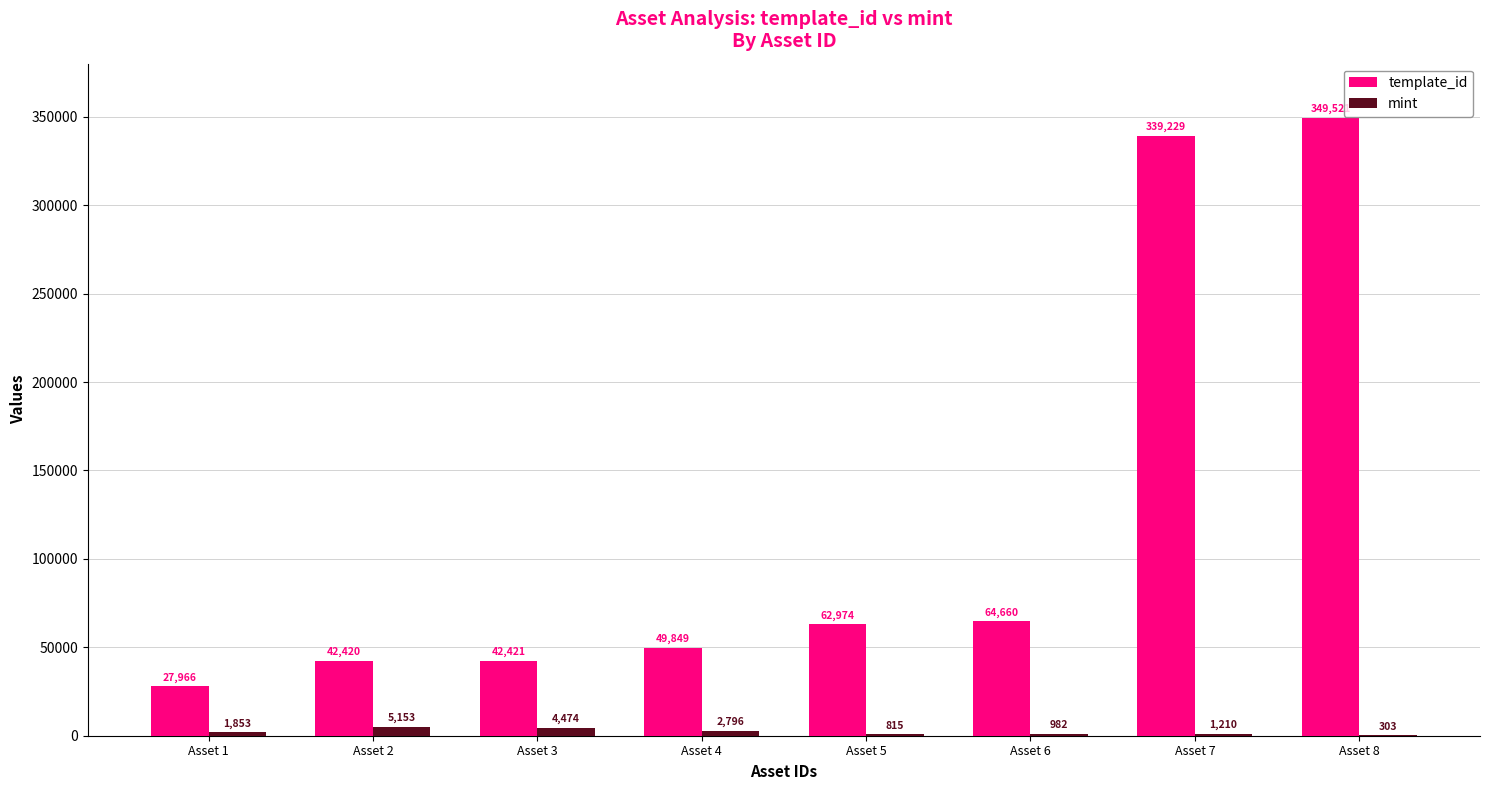

Reading left to right, list all the values displayed in this chart.

template_id: Asset 1=27966	Asset 2=42420	Asset 3=42421	Asset 4=49849	Asset 5=62974	Asset 6=64660	Asset 7=339229	Asset 8=349521
mint: Asset 1=1853	Asset 2=5153	Asset 3=4474	Asset 4=2796	Asset 5=815	Asset 6=982	Asset 7=1210	Asset 8=303